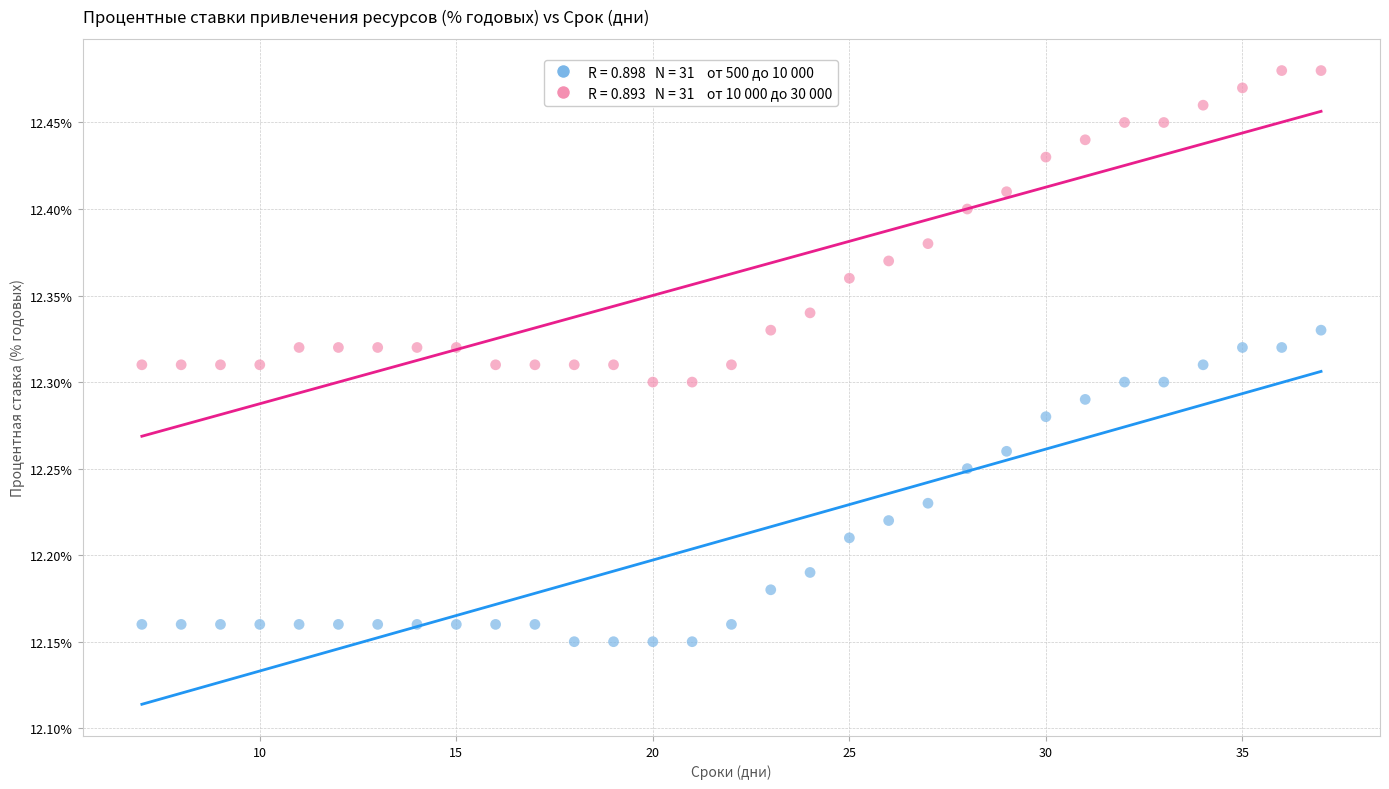

Across all data points, what is the range of X values (max minus min)?

30.0